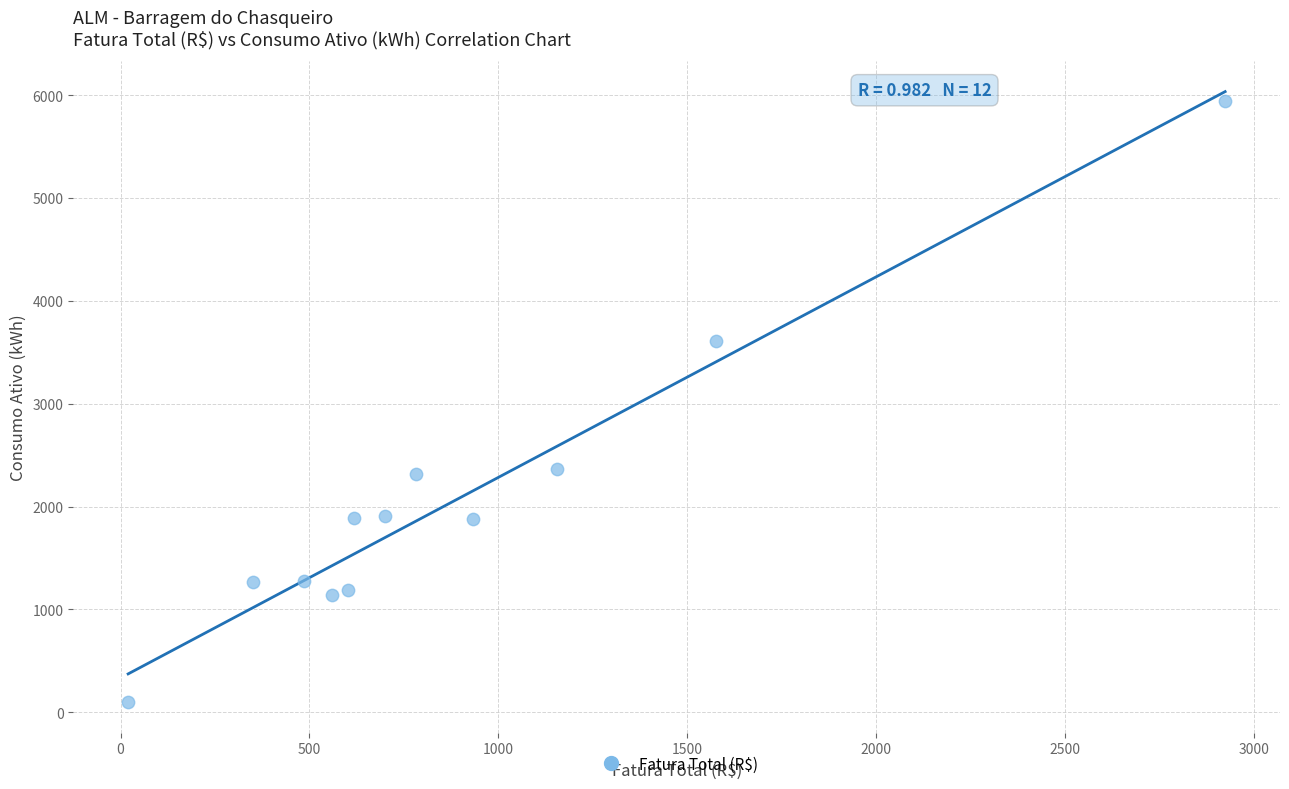

What Y value in the scatter plot is closest to 3023?

3605